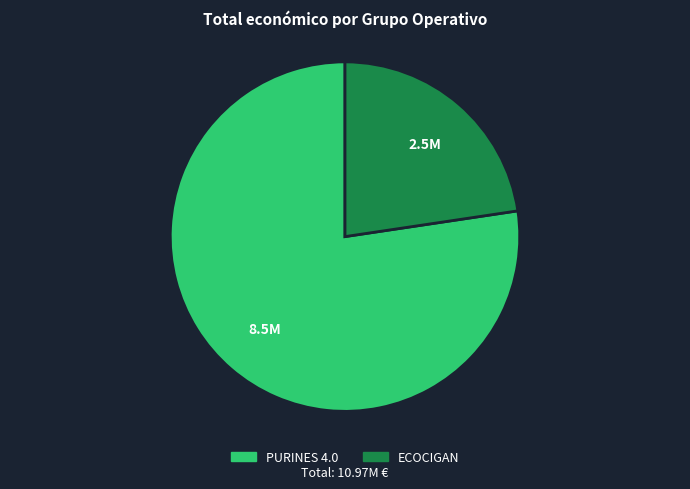

What is the smallest slice in the pie chart?

ECOCIGAN